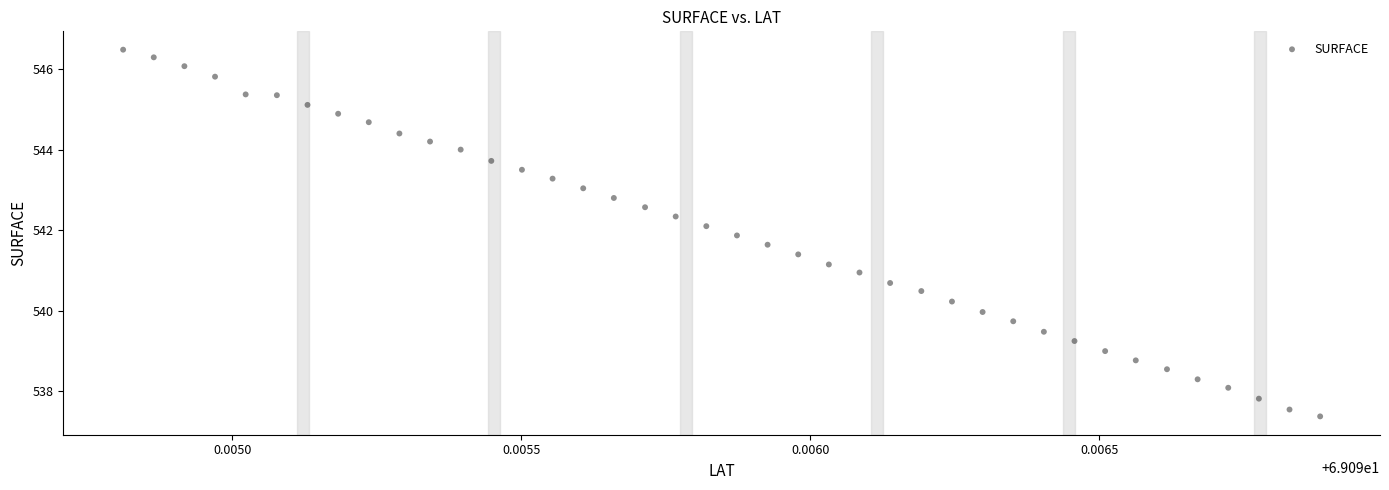

What is the range of Y values (max minus min)?

9.1